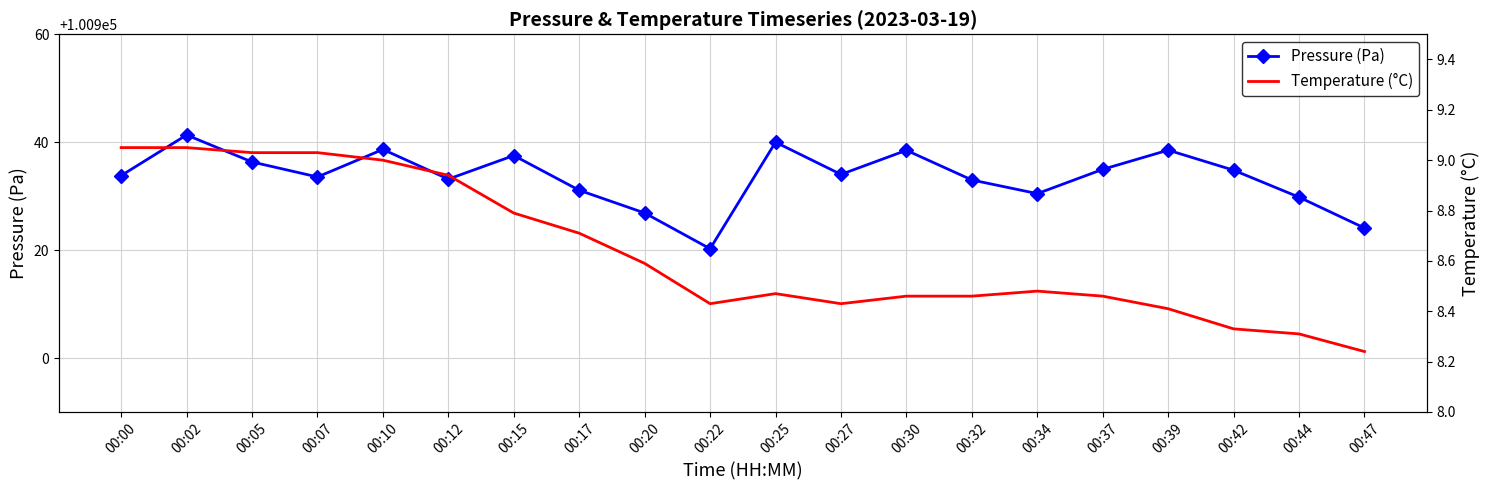

At which category does Pressure (Pa) reach its first local valley?

00:07